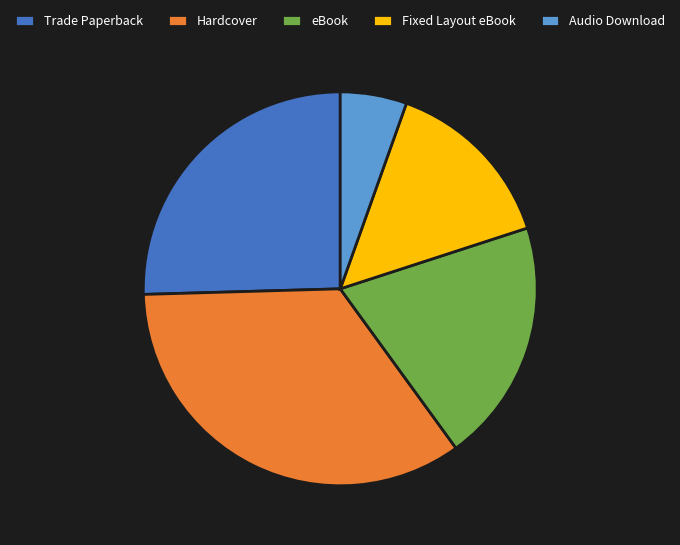

How many segments does this pie chart have?

5